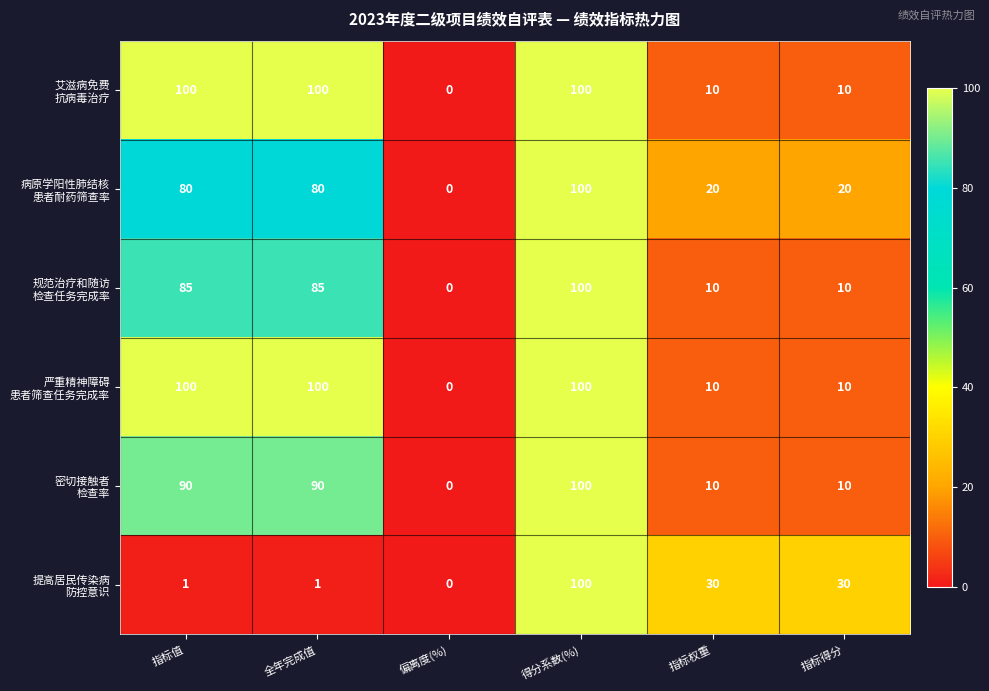

At how many categories does at least one series exceed 38?

3